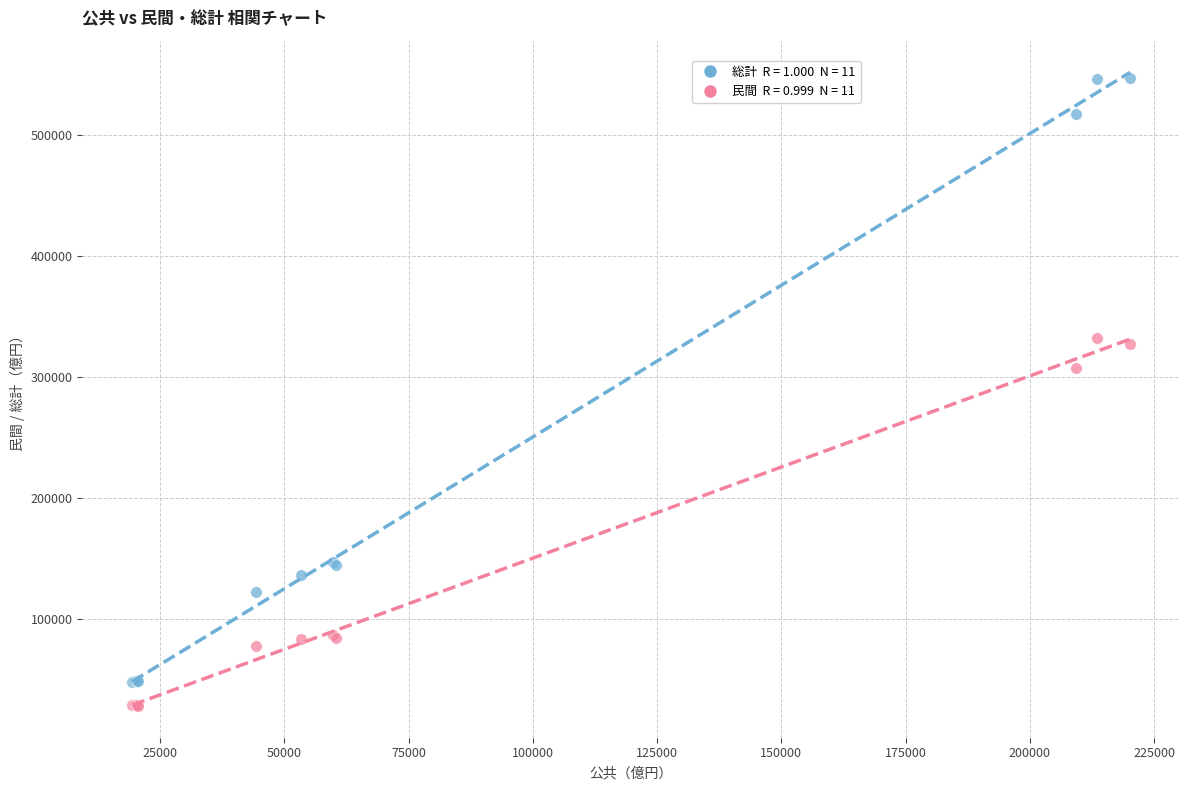

Across all series, what Y value is closest to 287853?

307681.7